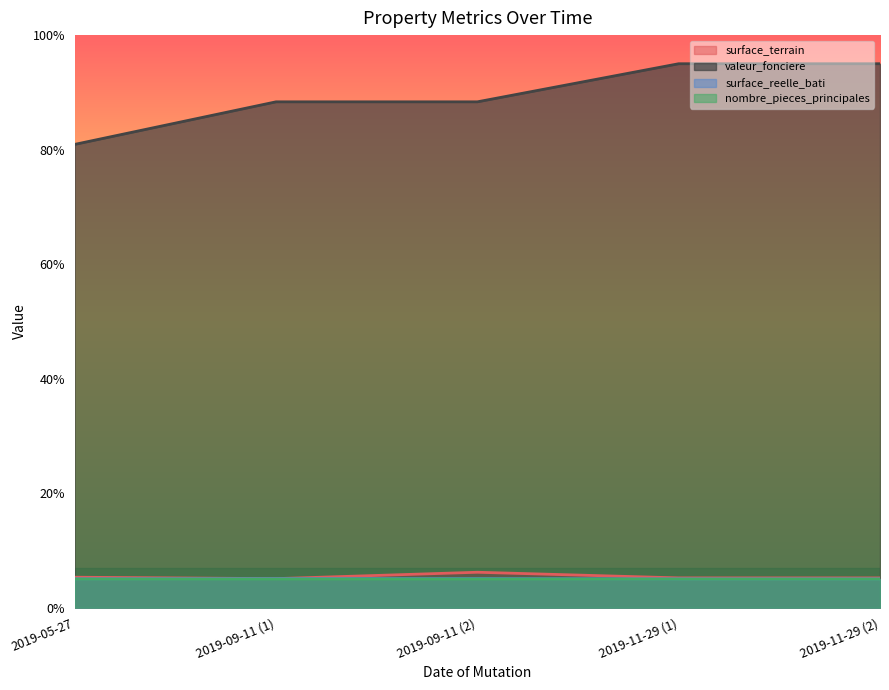

At which category does the chart reach its peak across all series?

2019-11-29 (1)